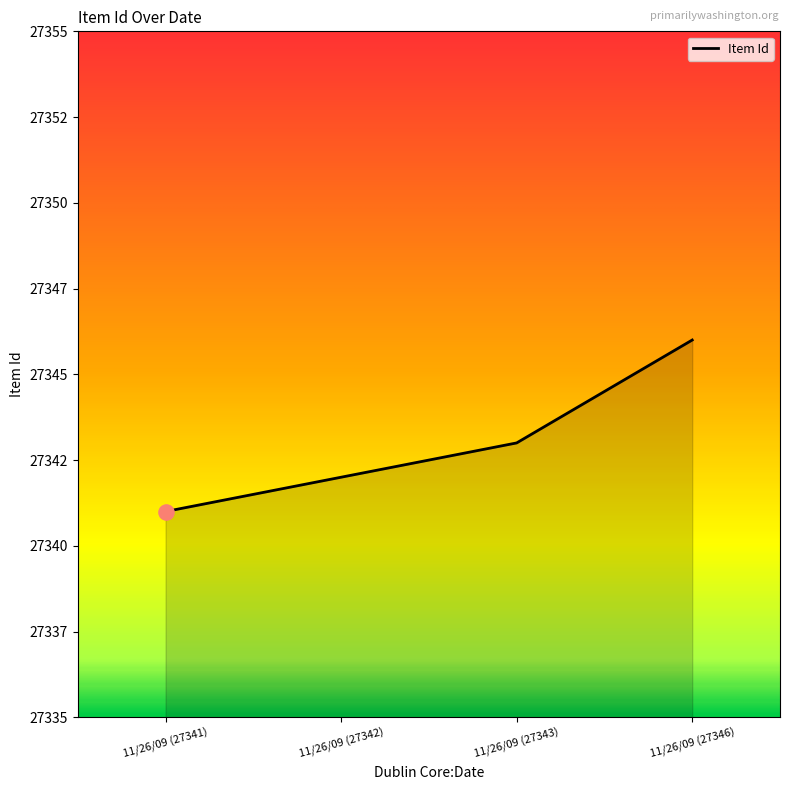

What is the change in value from 11/26/09 (27341) to 11/26/09 (27346)?

+5